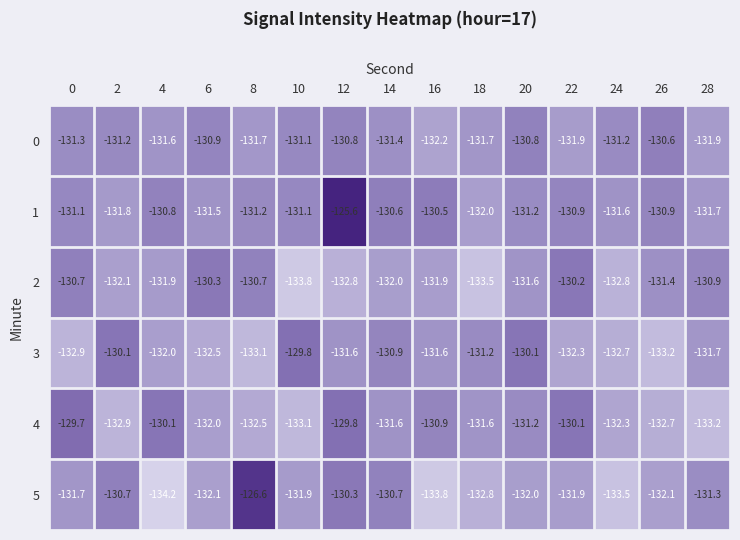

What is the sum of the 2 values at 12 and 4?

-264.7